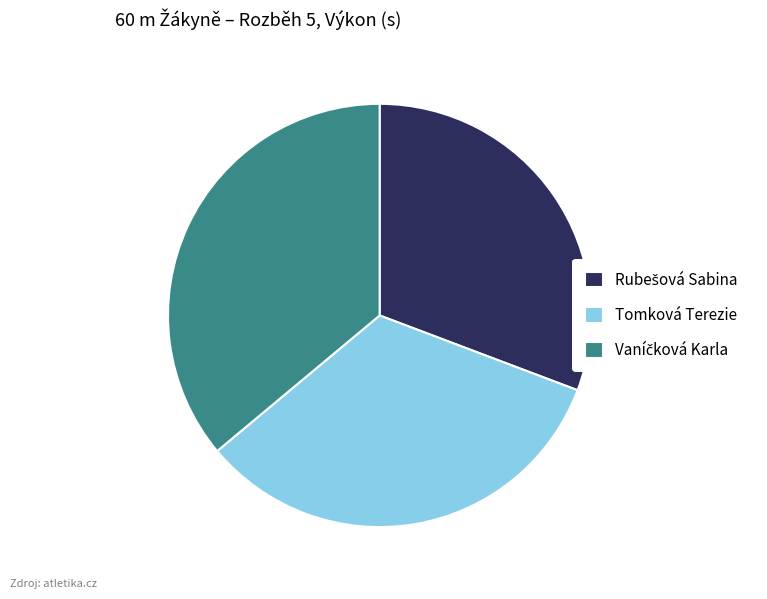

How many slices are in this pie chart?

3